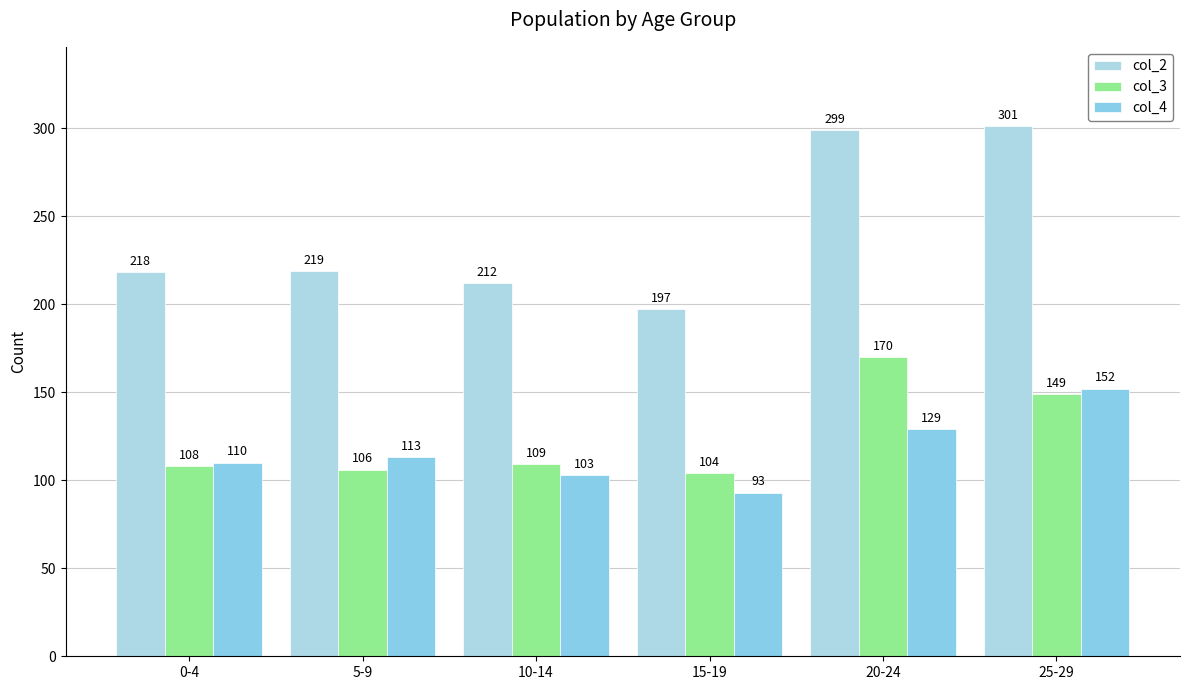

True or false: col_4 has a value of 113 at 5-9.

True